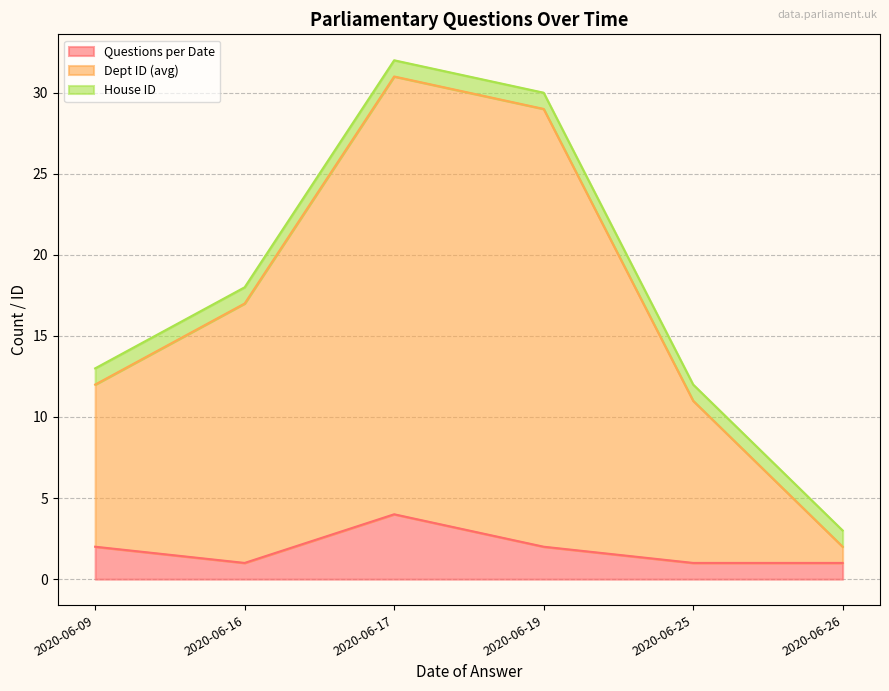

What is the average value of the Dept ID (avg) series?

17